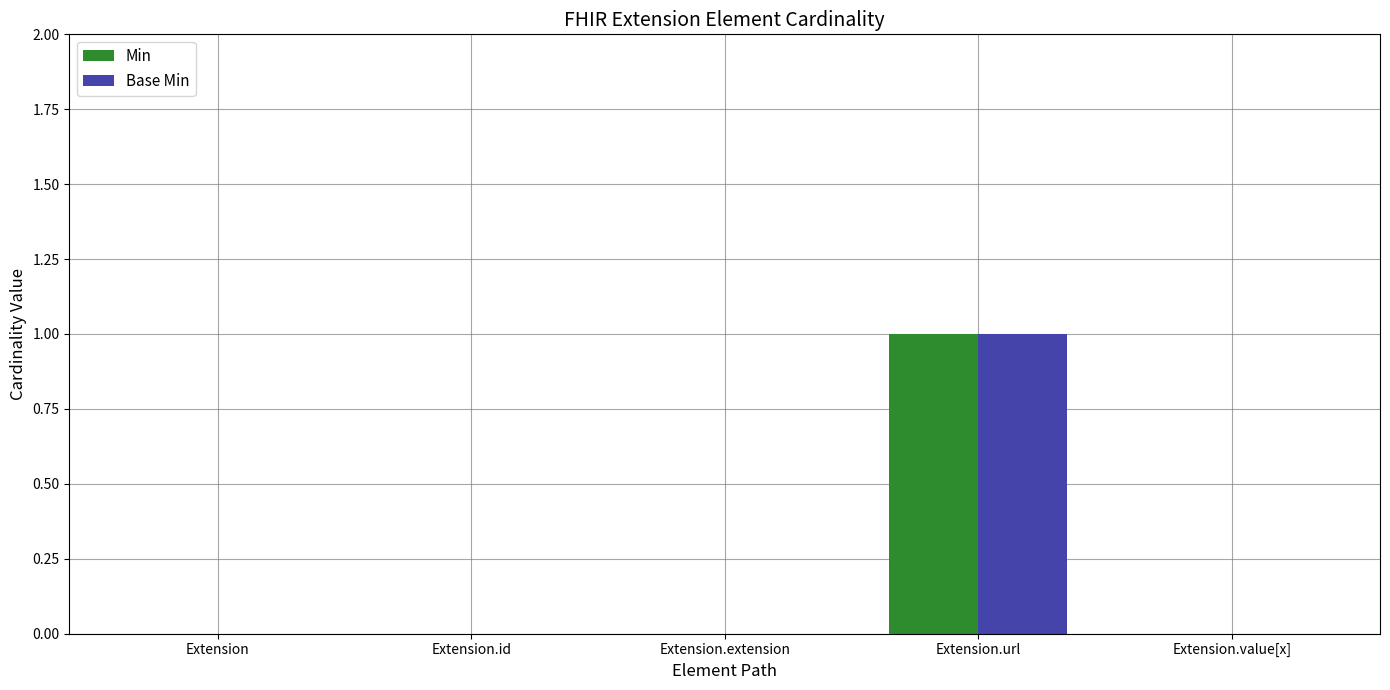

Is it true that Base Min equals 1 at Extension.url?

True